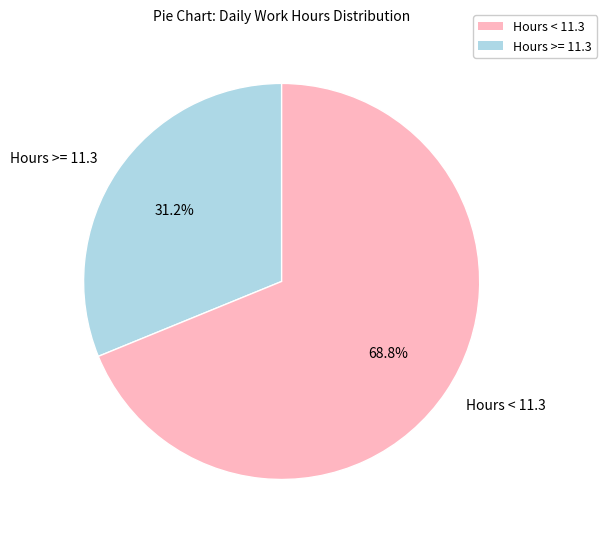

Approximately how many times larger is the value at Hours >= 11.3 compared to Hours < 11.3?

0.5